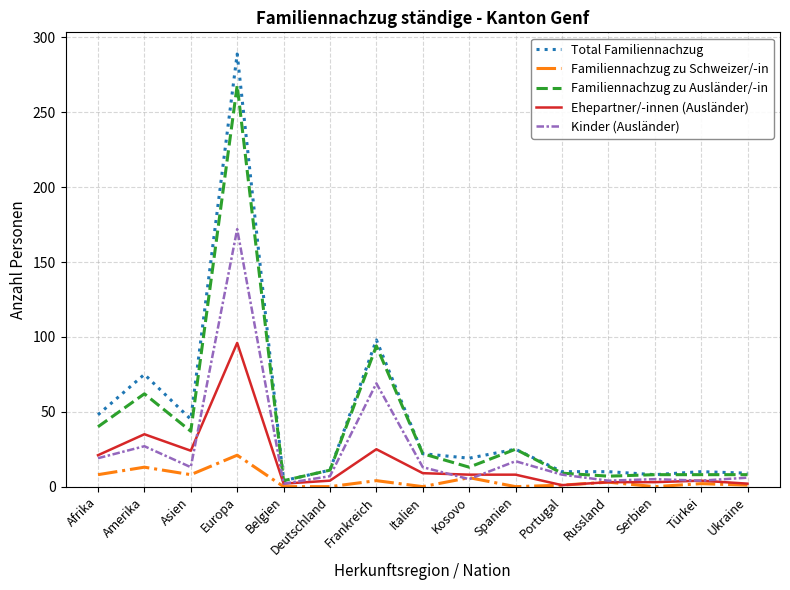

At which category is the sum across all series the highest?

Europa